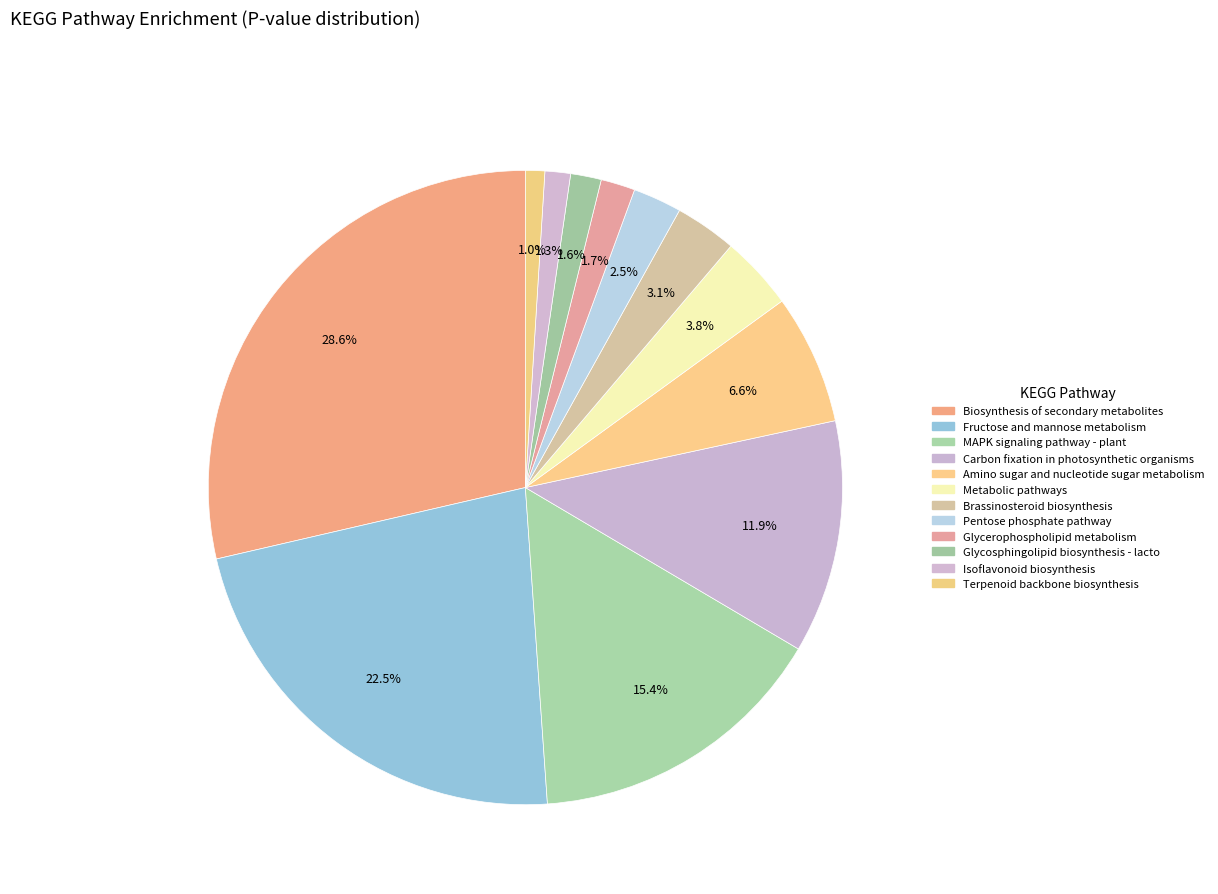

Is the sum of Biosynthesis of secondary metabolites and Terpenoid backbone biosynthesis greater than half?

No